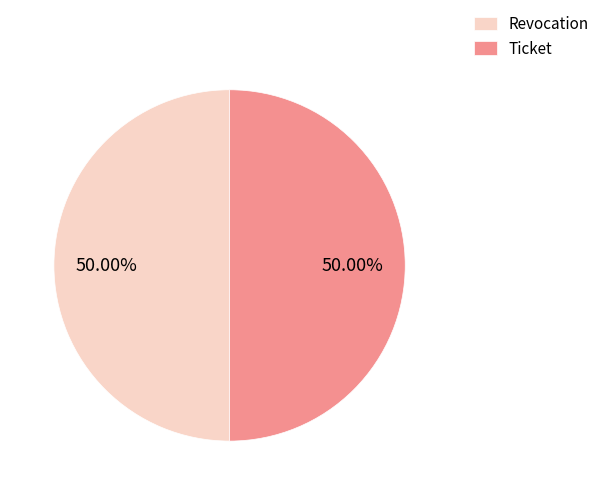

Approximately how many times larger is the value at Ticket compared to Revocation?

1.0